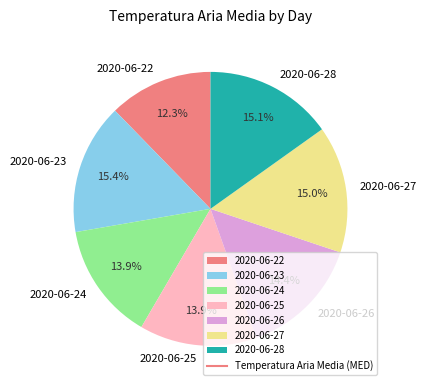

What percentage is the 2020-06-28 slice, to the nearest percent?

15%